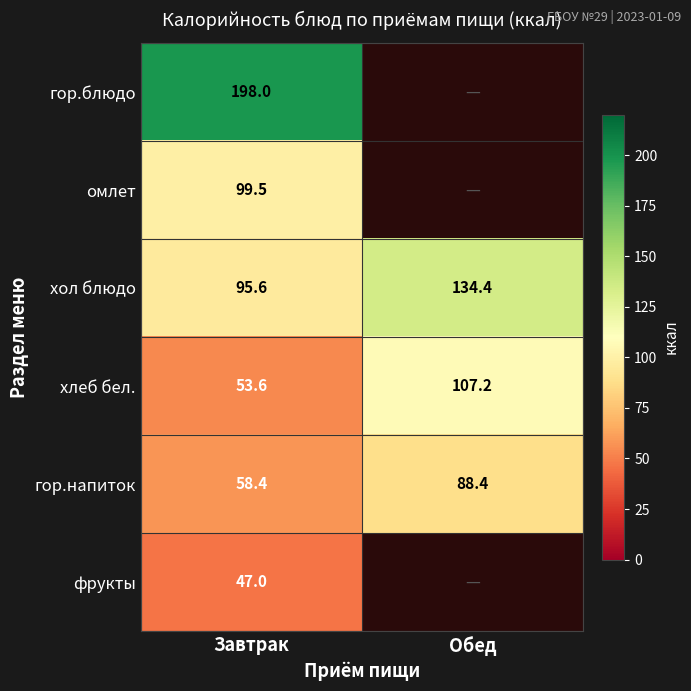

What is the difference between the гор.напиток values at Завтрак and Обед?

30.0